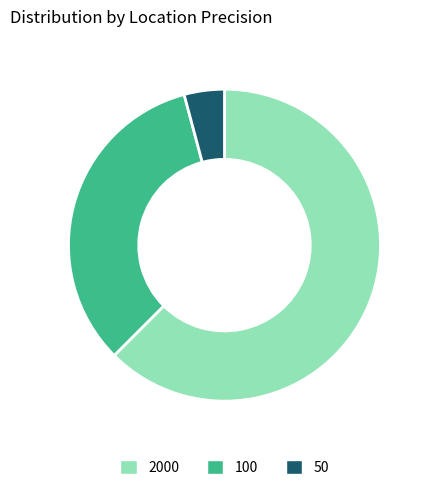

True or false: 50 accounts for 4% of the total.

True